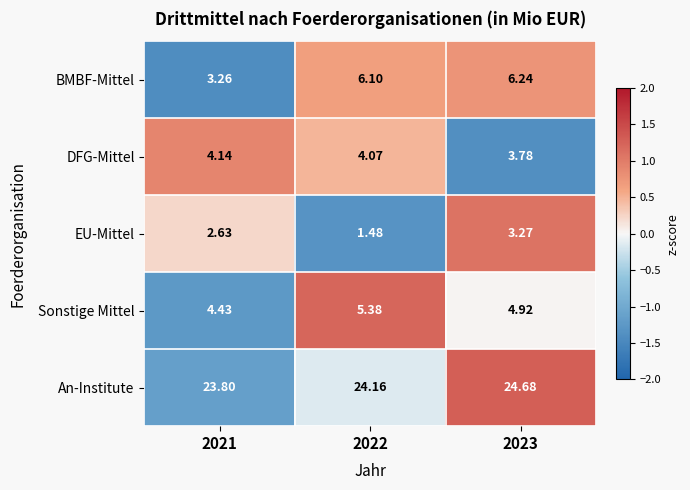

Which series has the largest range (max minus min)?

BMBF-Mittel